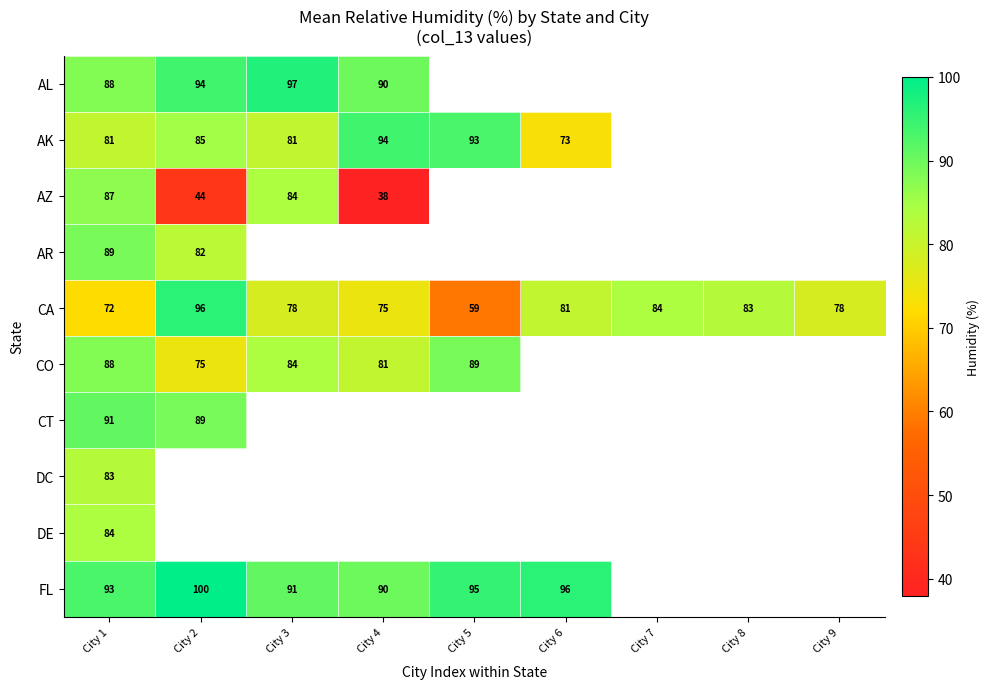

What is the total value across all series at City 1?

856